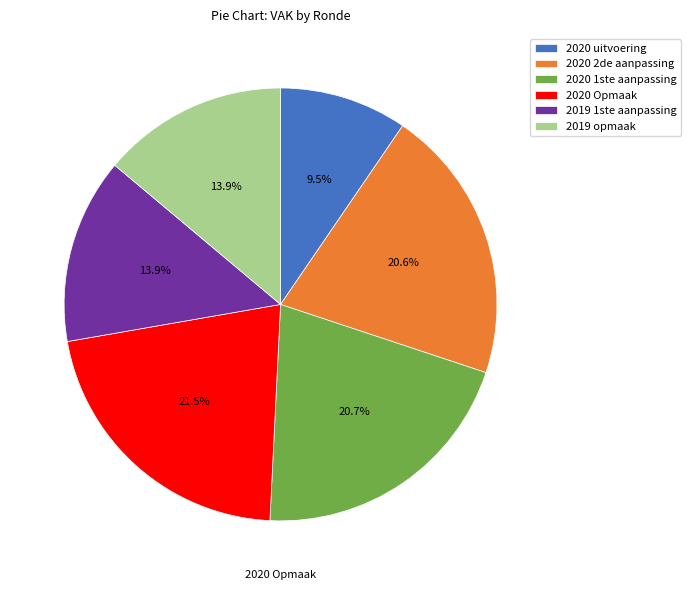

How many slices are in this pie chart?

6